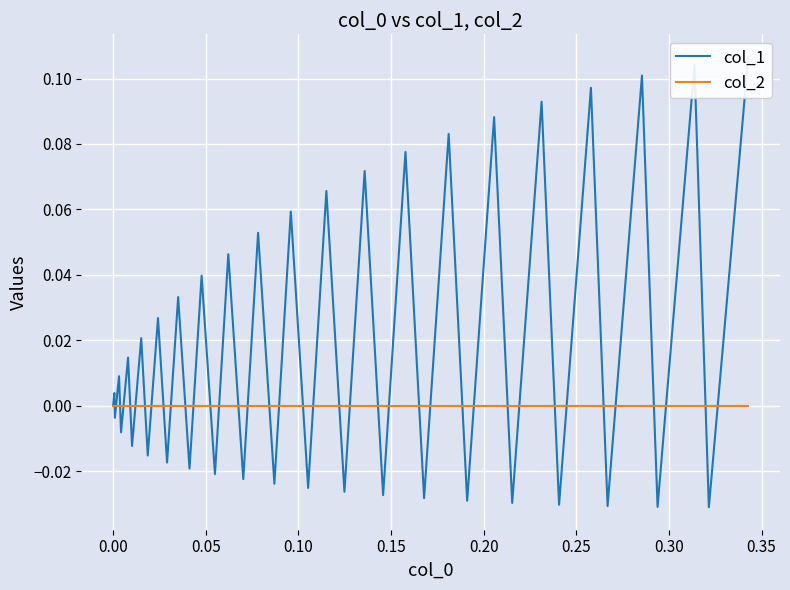

Is the value of col_1 at 0.10 greater than the value of col_2 at 37?

Yes